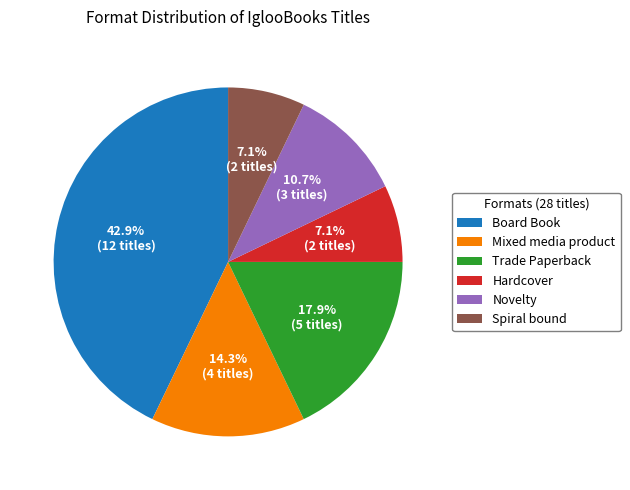

The Board Book slice represents 43% of the pie. True or false?

True